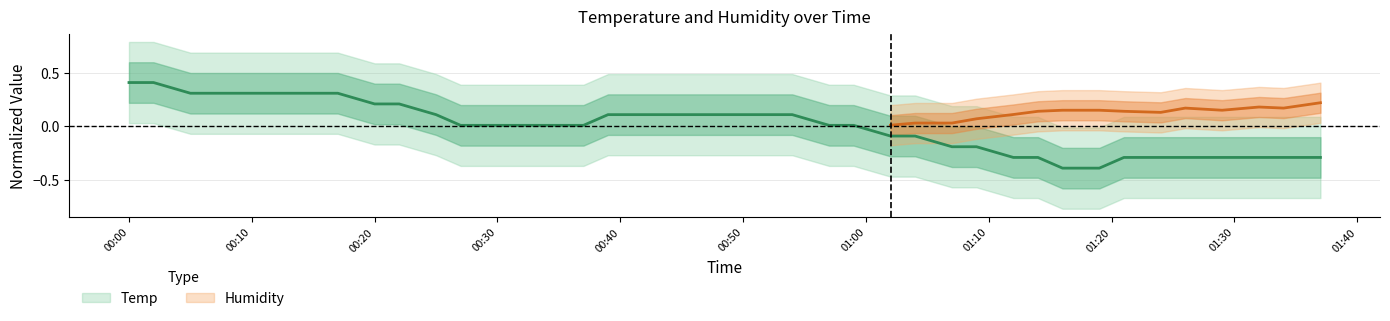

The value at 00:30 is 0.0. True or false?

True